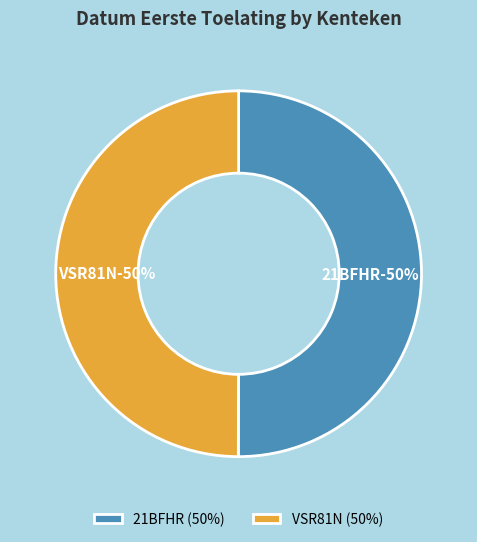

How many slices are in this pie chart?

2